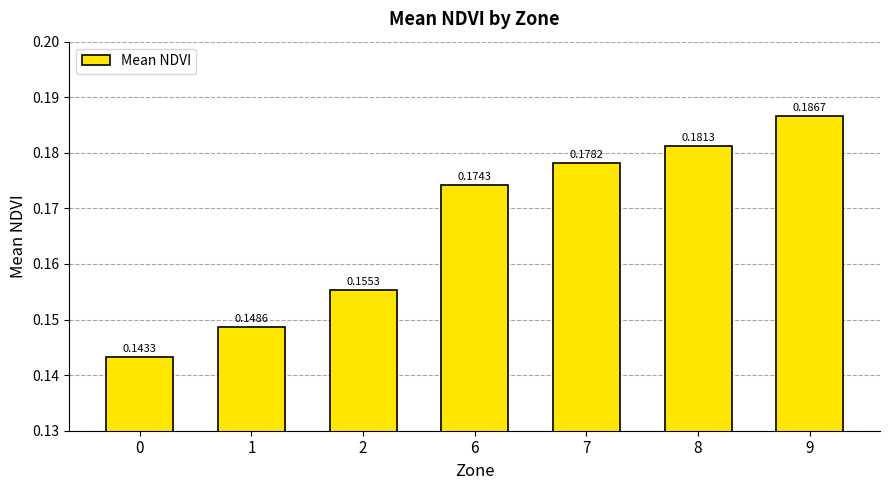

How many bars are there in total?

7